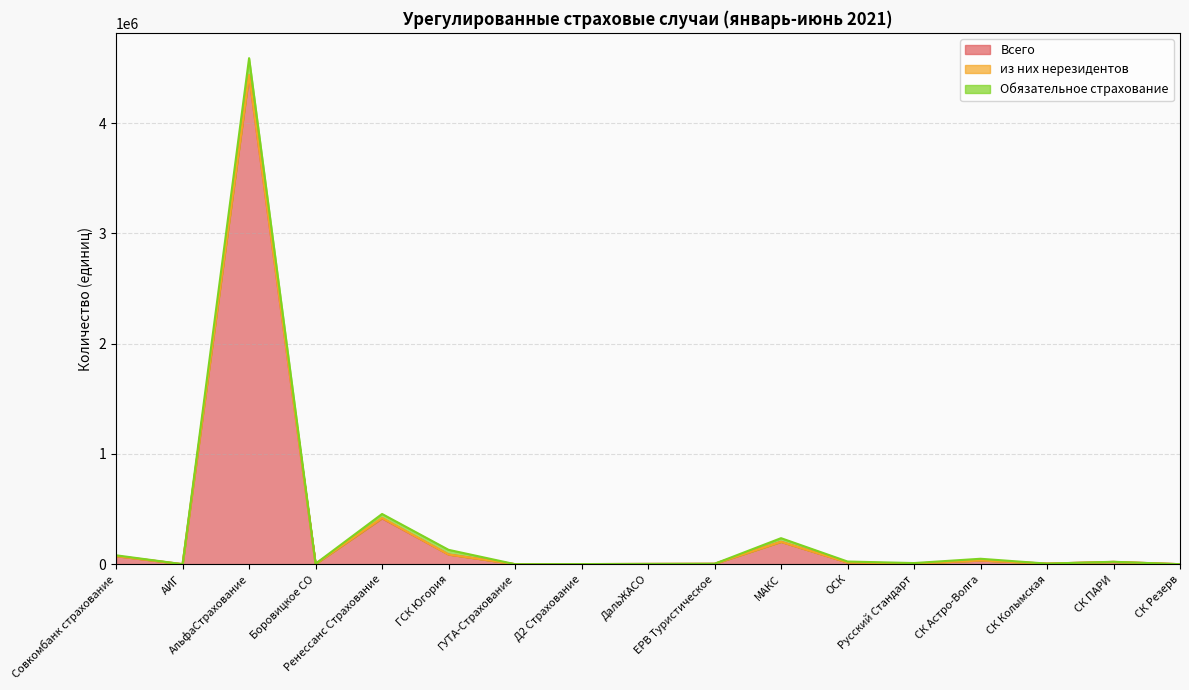

The value of Обязательное страхование at Боровицкое СО is 3609. True or false?

False